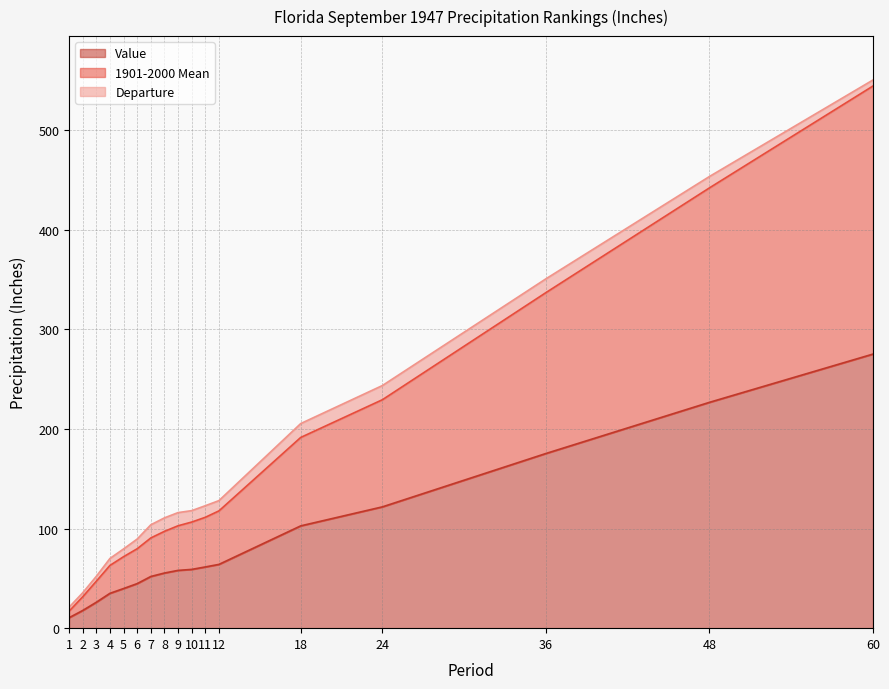

What are all the series names shown in the legend?

Value, 1901-2000 Mean, Departure